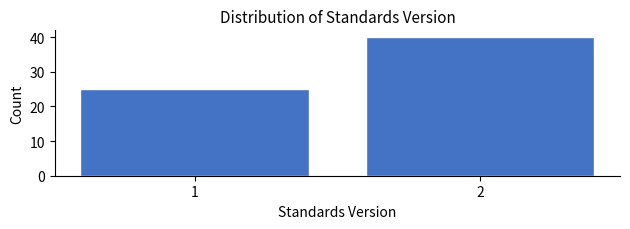

Reading right to left, extract all data points from this chart.

2=40	1=25